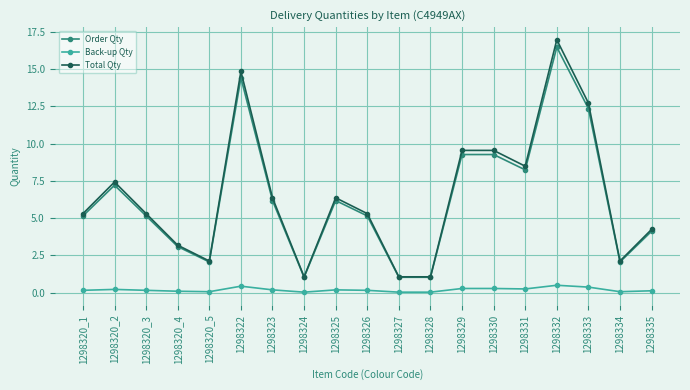

What is the maximum value for Back-up Qty?

0.5